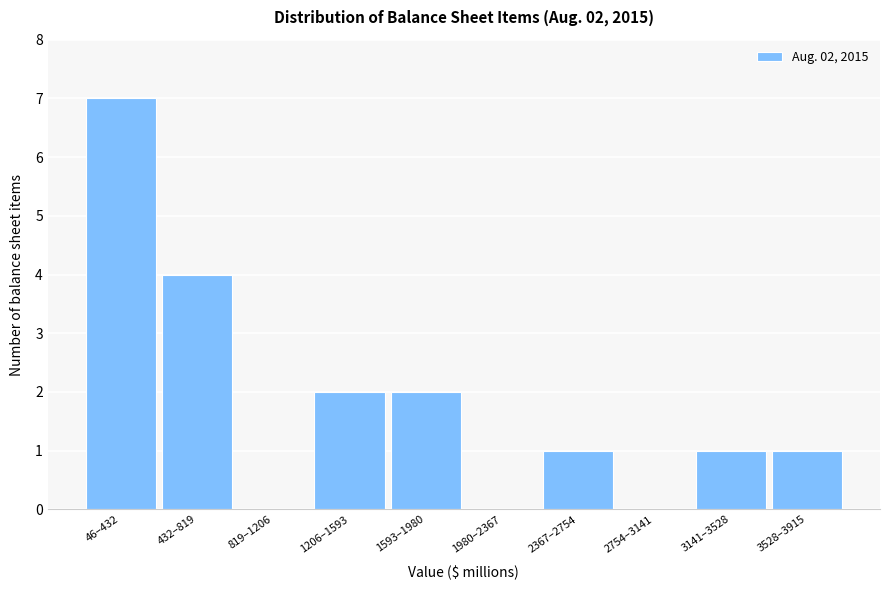

Reading left to right, what are all the values shown in this chart?

46–432=7	432–819=4	819–1206=0	1206–1593=2	1593–1980=2	1980–2367=0	2367–2754=1	2754–3141=0	3141–3528=1	3528–3915=1